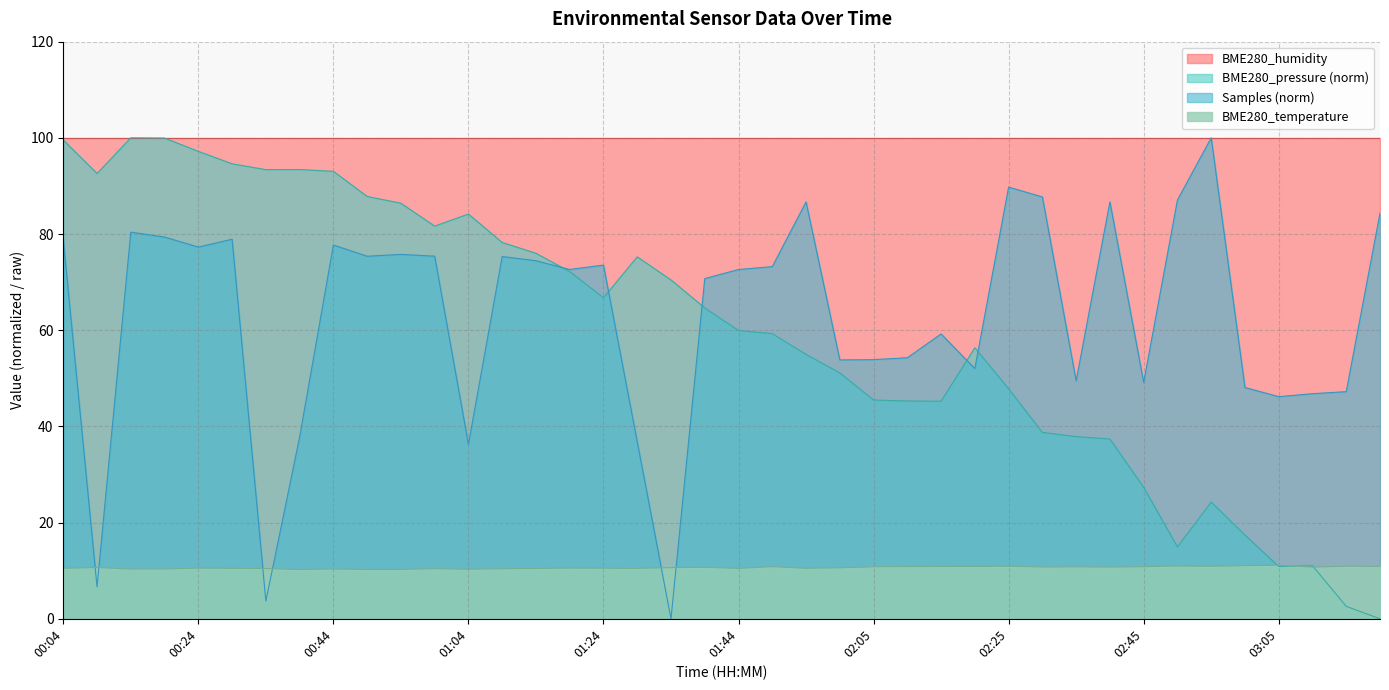

Reading right to left, extract all data points from this chart.

10.9	10.9	10.7	11.1	11.1	10.9	11.0	10.8	10.8	10.8	10.8	10.9	10.9	10.9	10.9	10.8	10.6	10.5	10.8	10.5	10.7	10.6	10.5	10.5	10.5	10.5	10.4	10.3	10.4	10.2	10.2	10.3	10.2	10.4	10.5	10.5	10.3	10.3	10.7	10.5